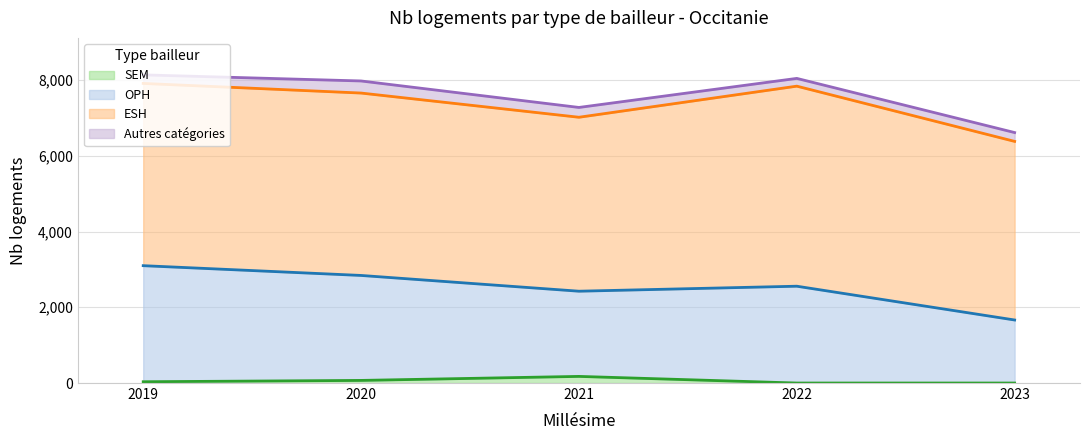

Which series has the largest range (max minus min)?

OPH